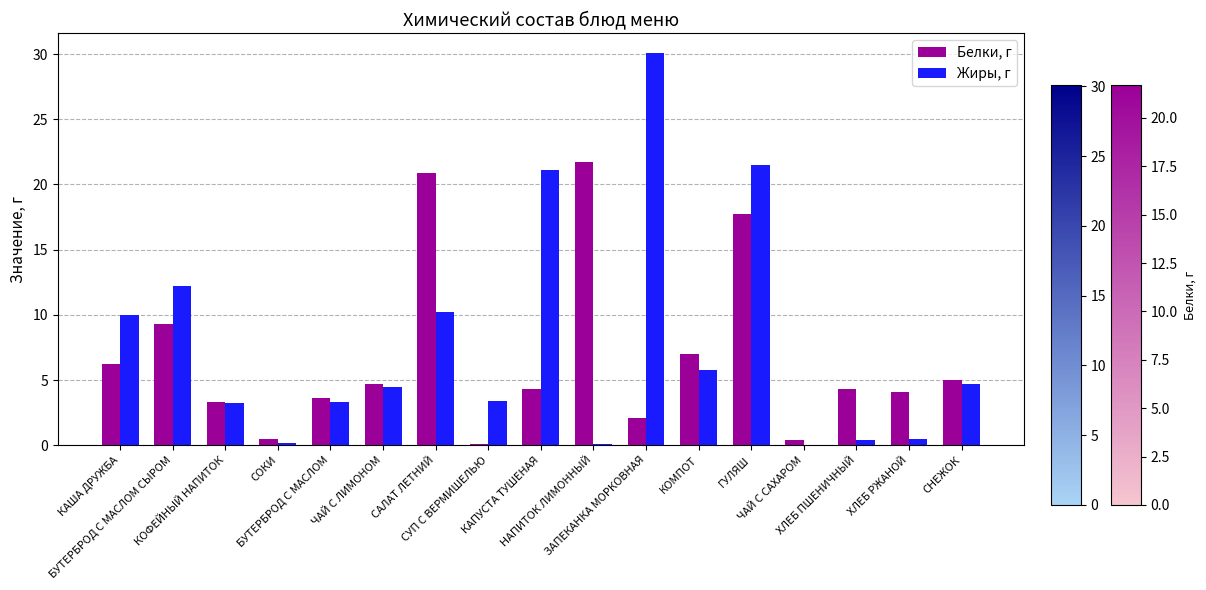

What is the sum of all Жиры, г values?

131.2